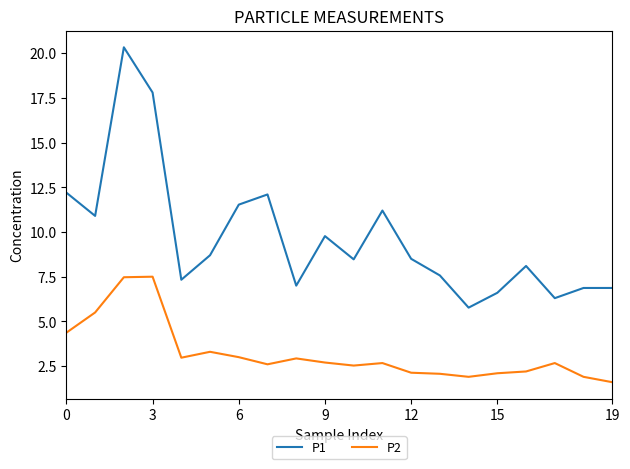

Which series has the widest spread of values?

P1